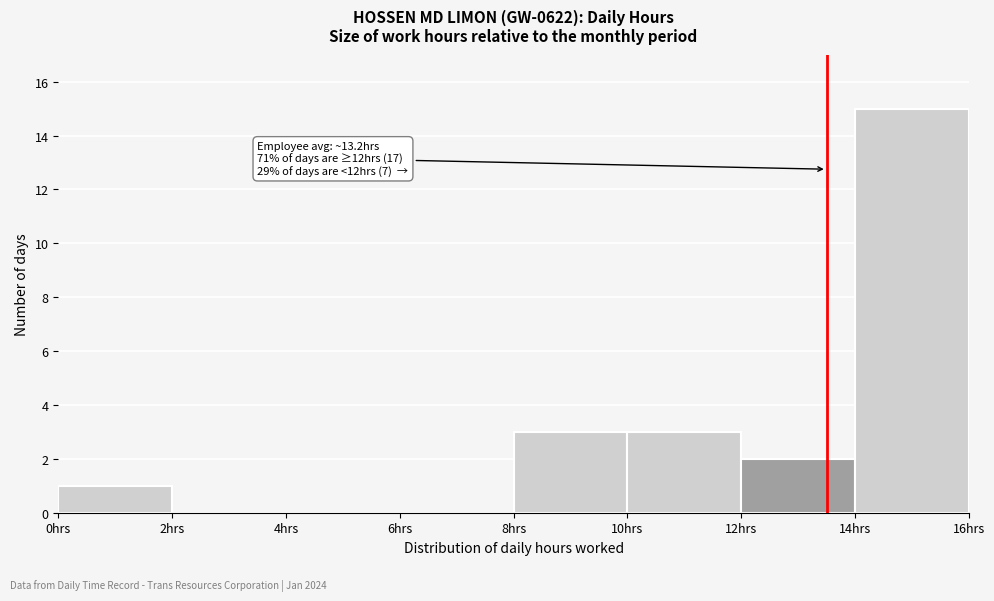

Which range on the x-axis has the tallest bar?

14 to 16